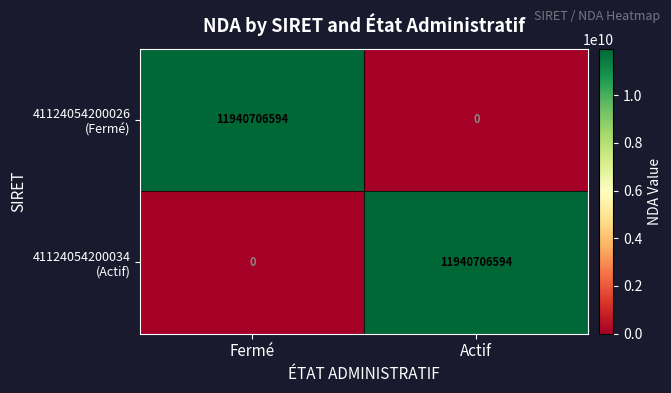

What is the greatest value displayed?

11940706594